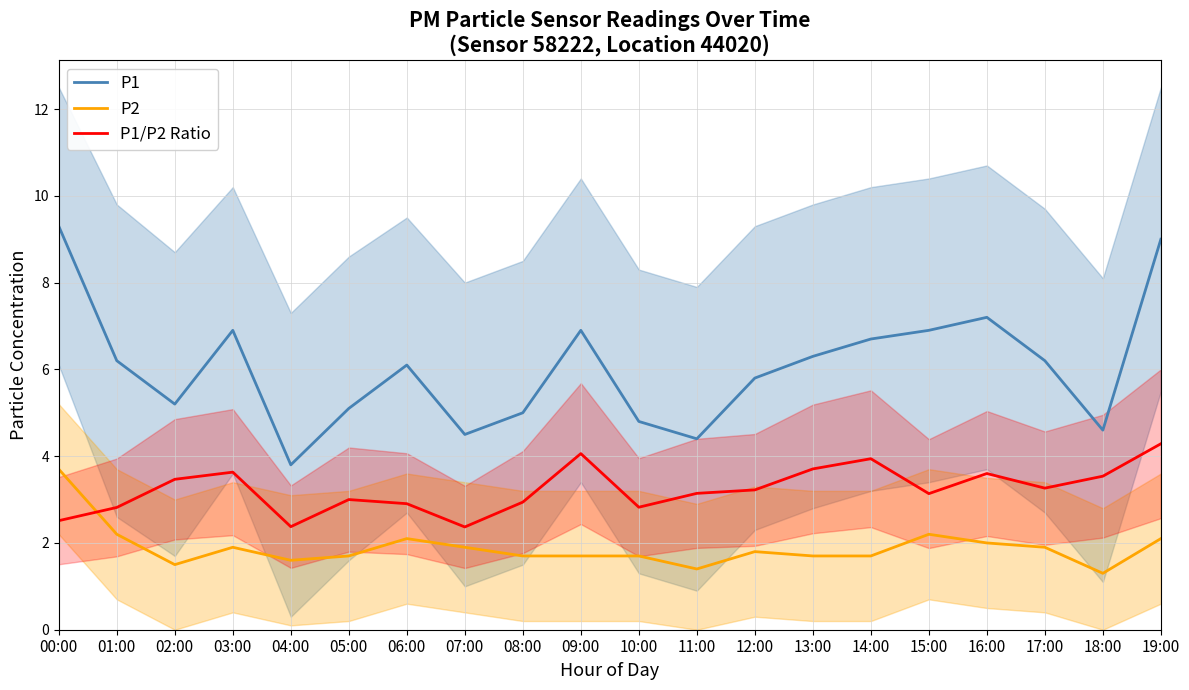

What is the highest value of the P1/P2 Ratio series?

4.3